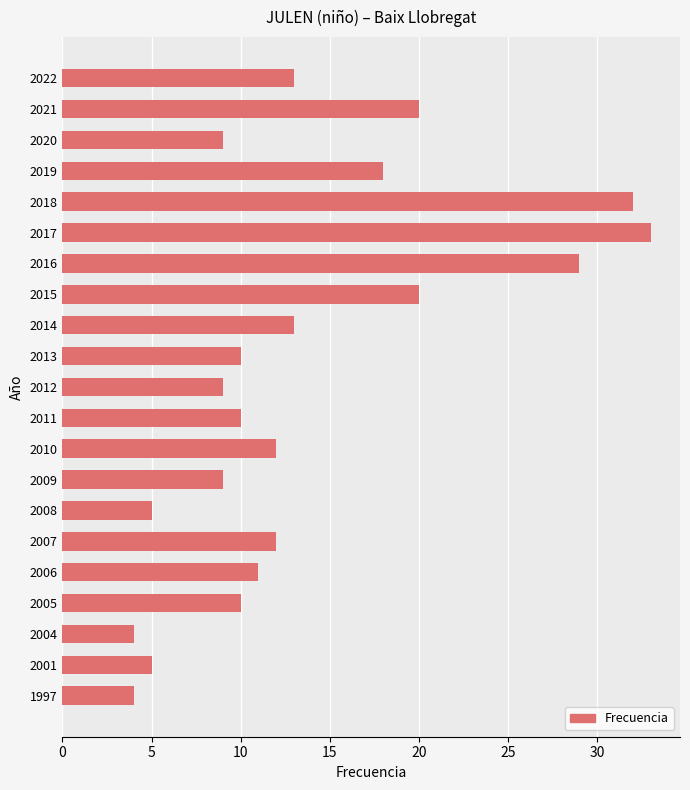

Between 2004 and 2017, which is larger?

2017